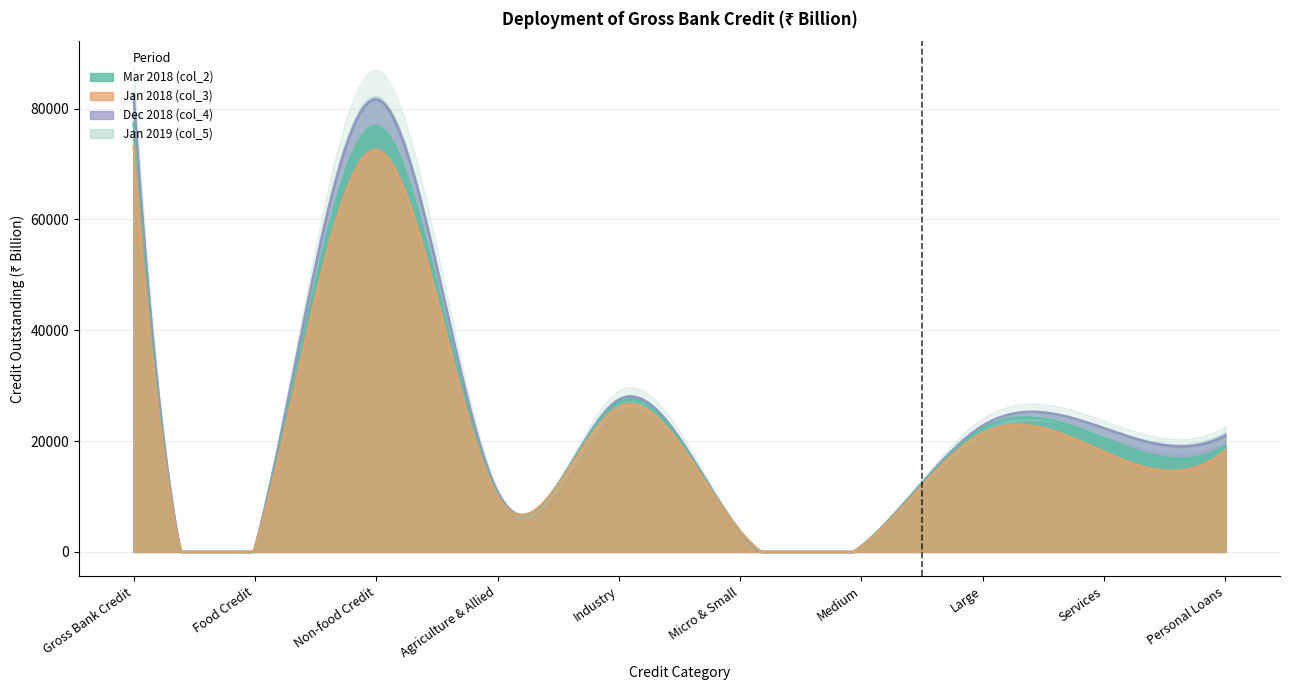

What are all the series names shown in the legend?

Mar 2018 (col_2), Jan 2018 (col_3), Dec 2018 (col_4), Jan 2019 (col_5)